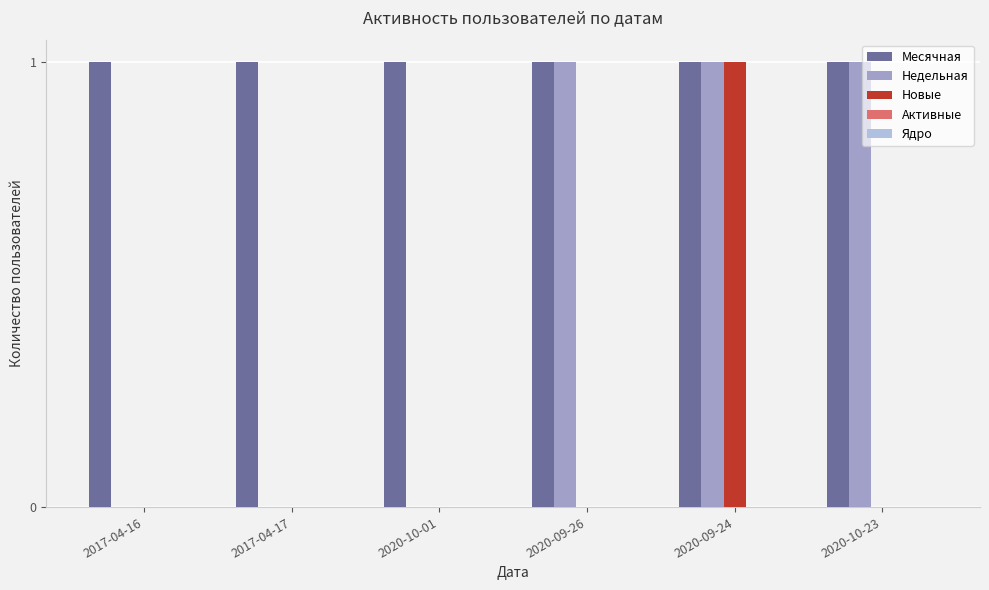

Is the value of Недельная at 2017-04-17 greater than the value of Месячная at 2020-09-24?

No